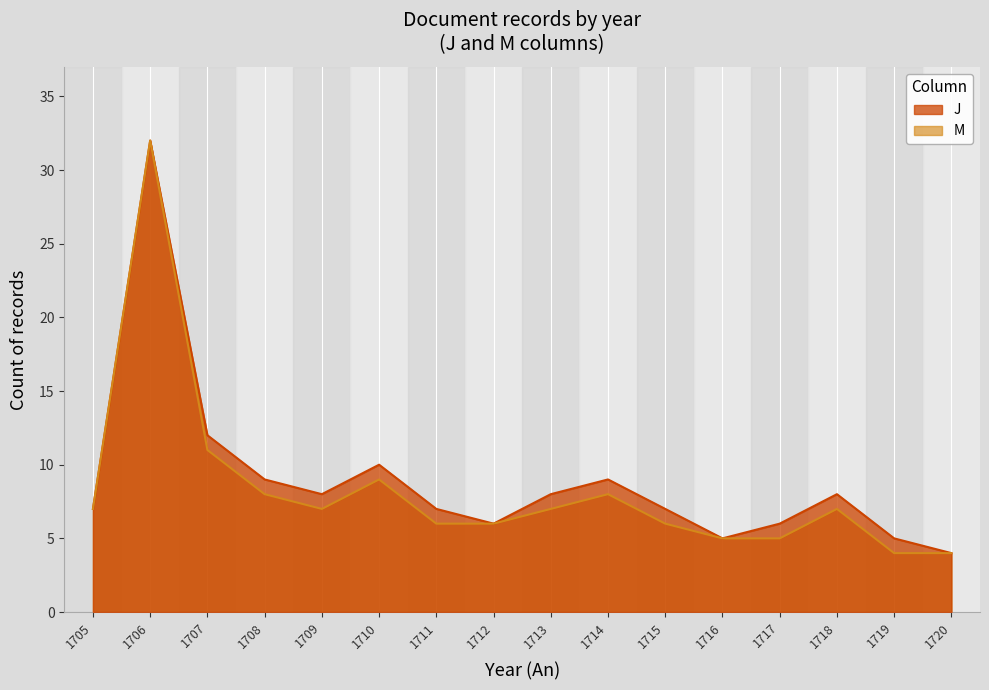

At which category does J reach its first local peak?

1706